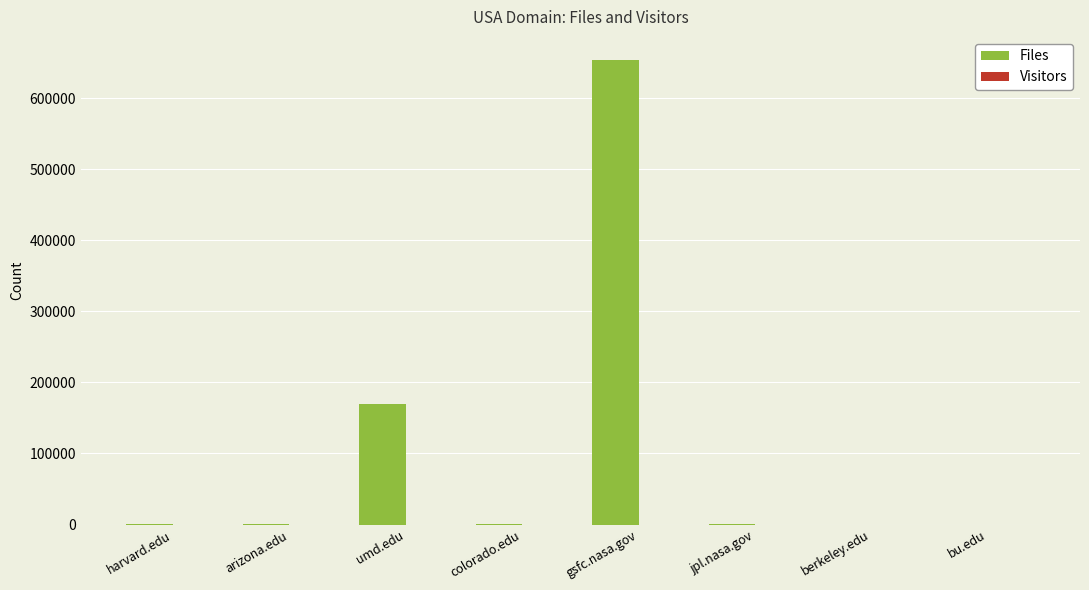

The Files series shows 653457 at gsfc.nasa.gov. True or false?

True